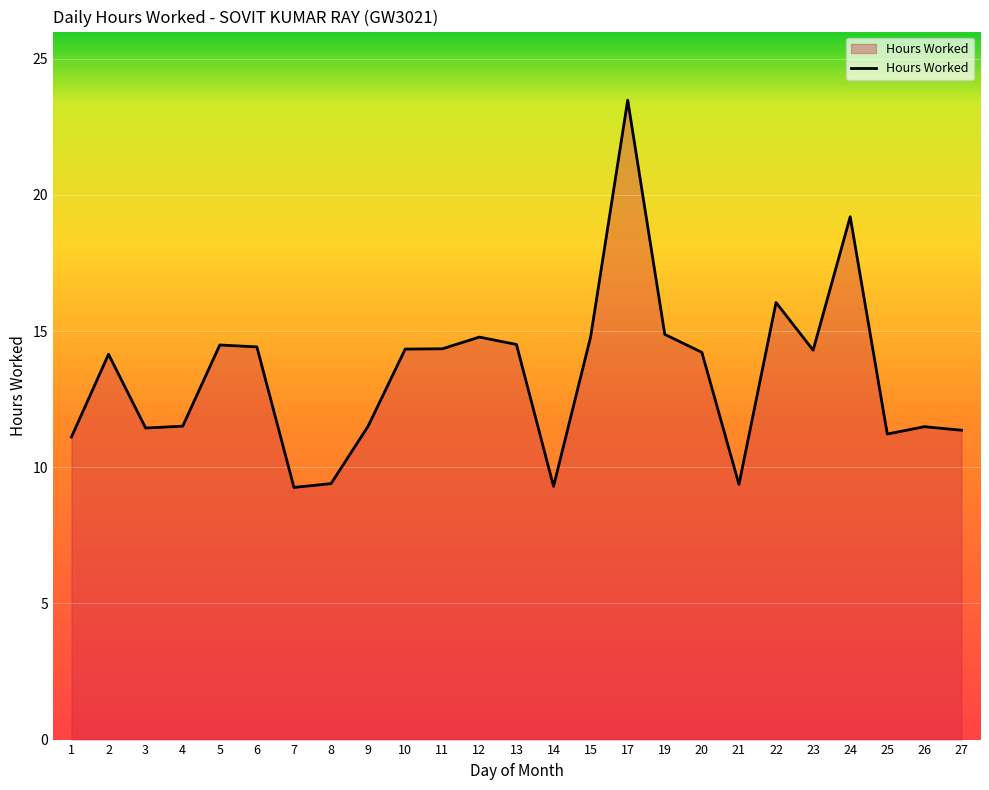

Which label corresponds to the largest value in the chart?

17